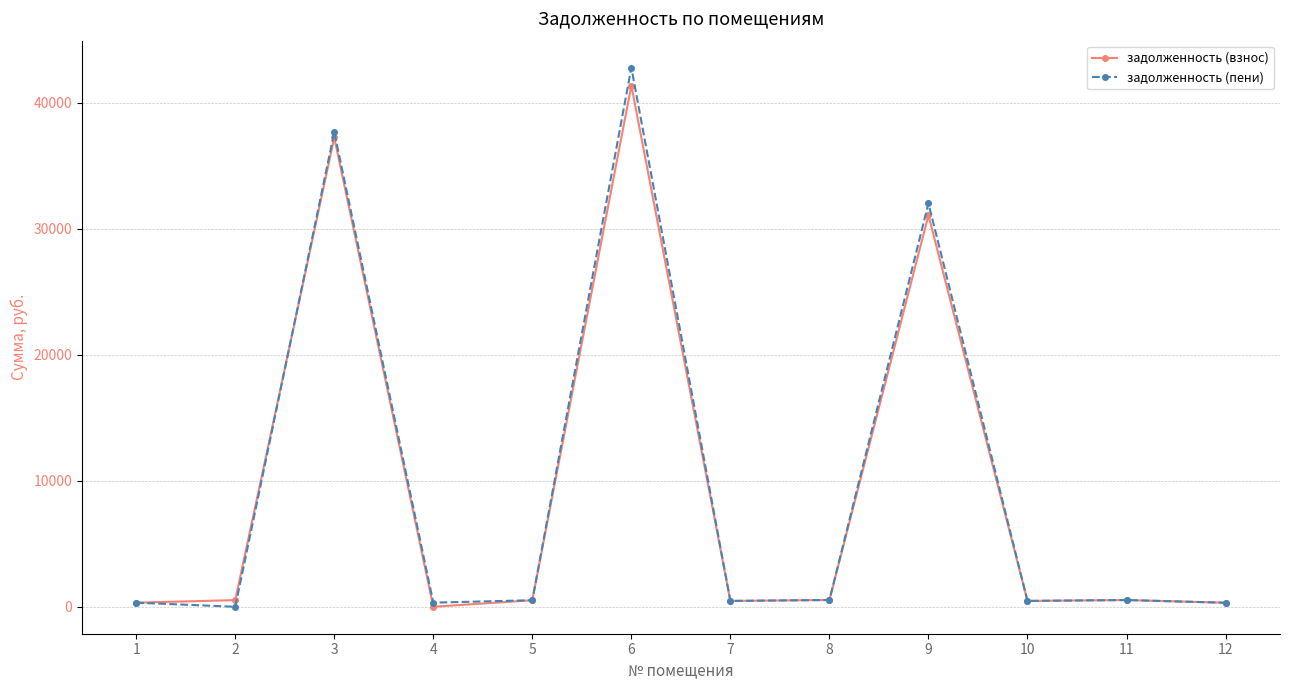

What is the sum of all задолженность (взнос) values?

113432.7